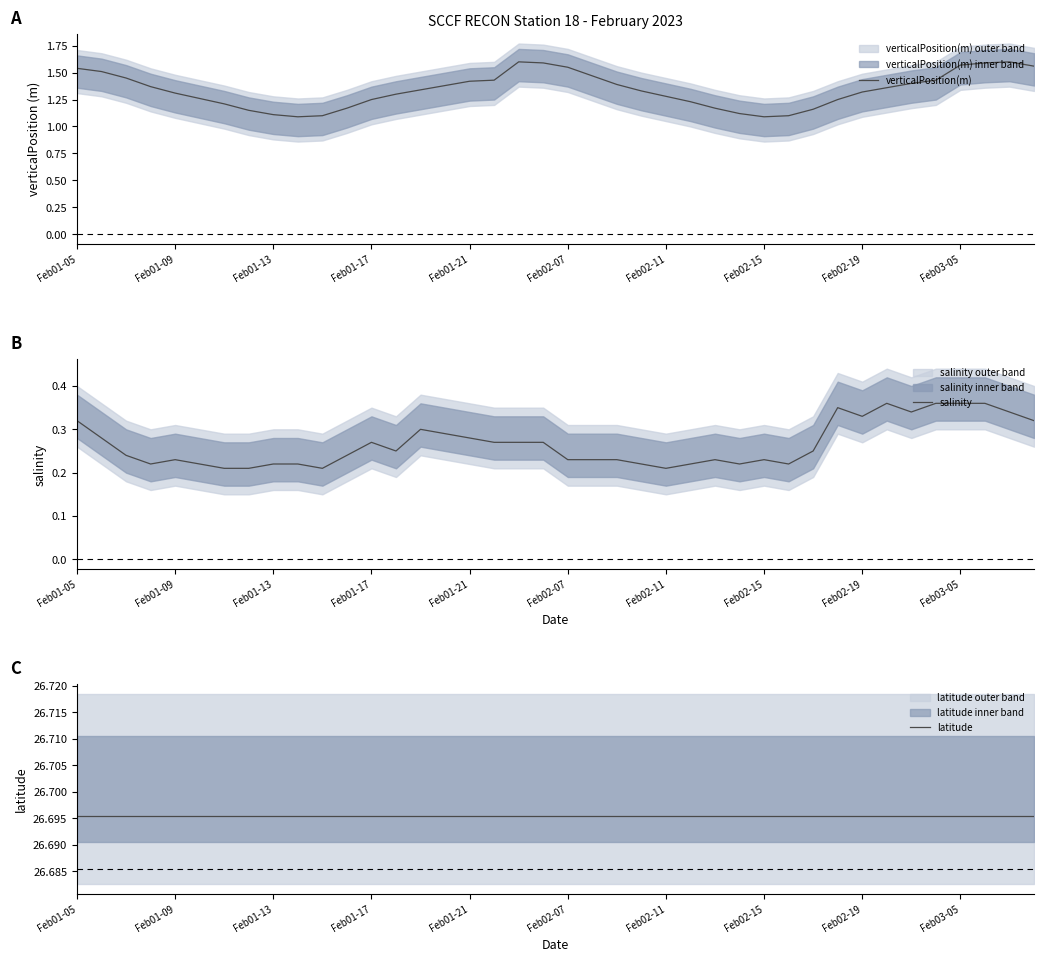

How many lines are shown in the chart?

3